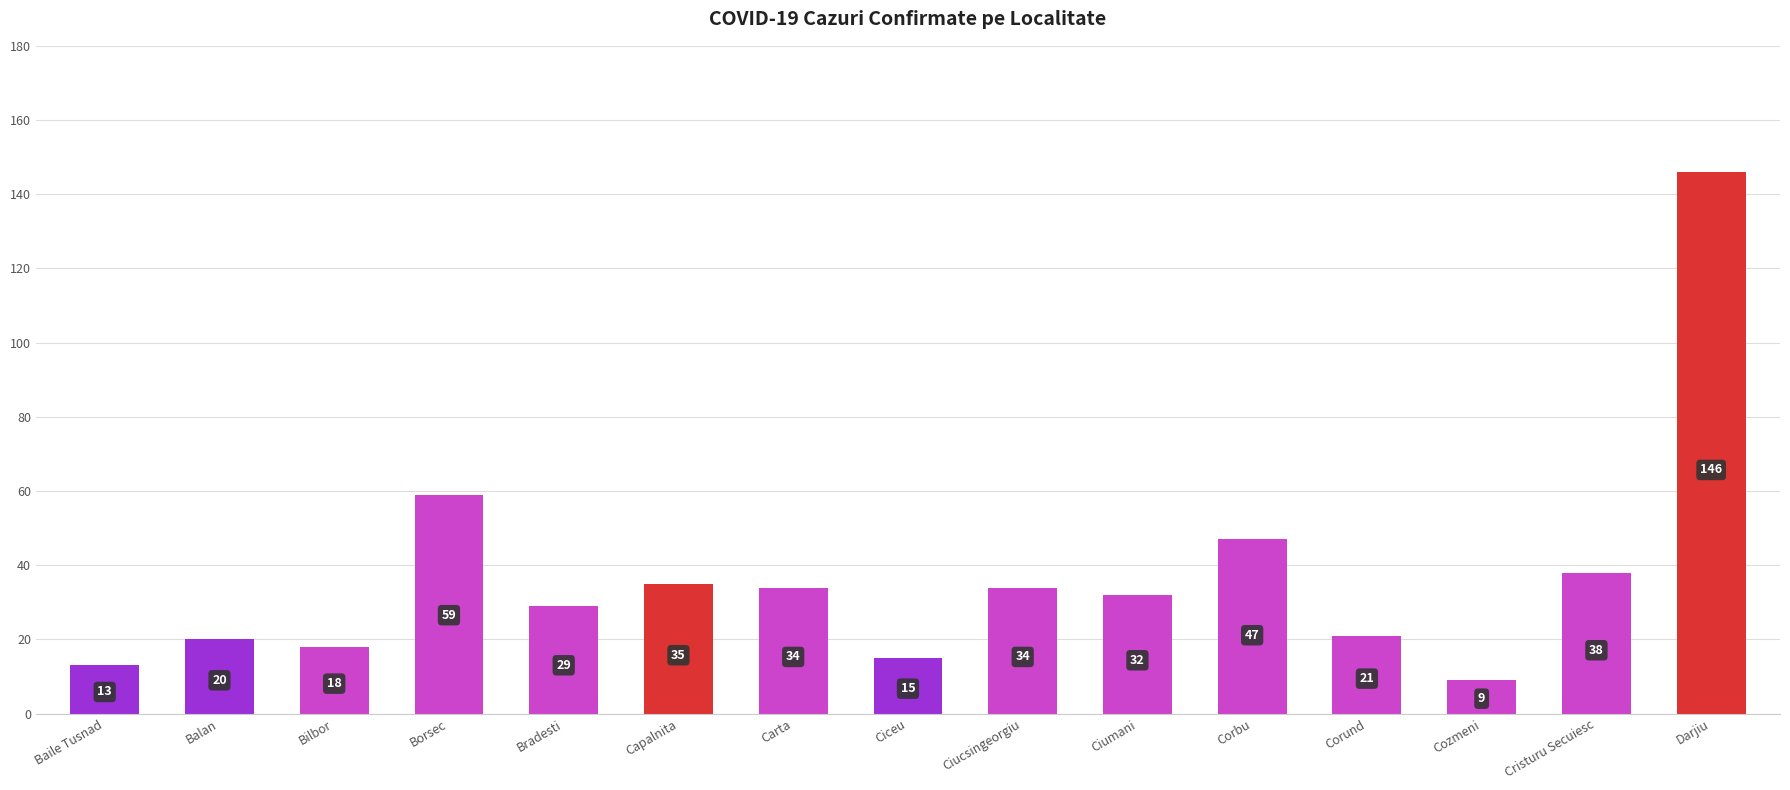

How many bars are there in total?

15